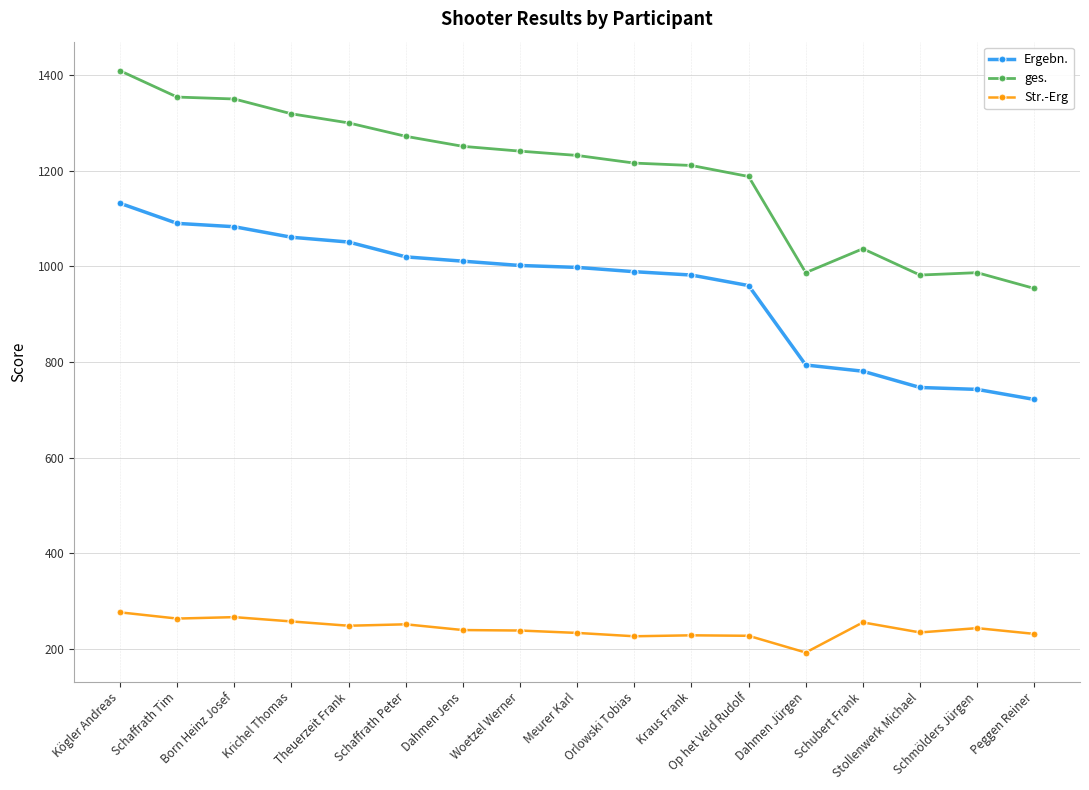

At which label does ges. reach its peak?

Kögler Andreas